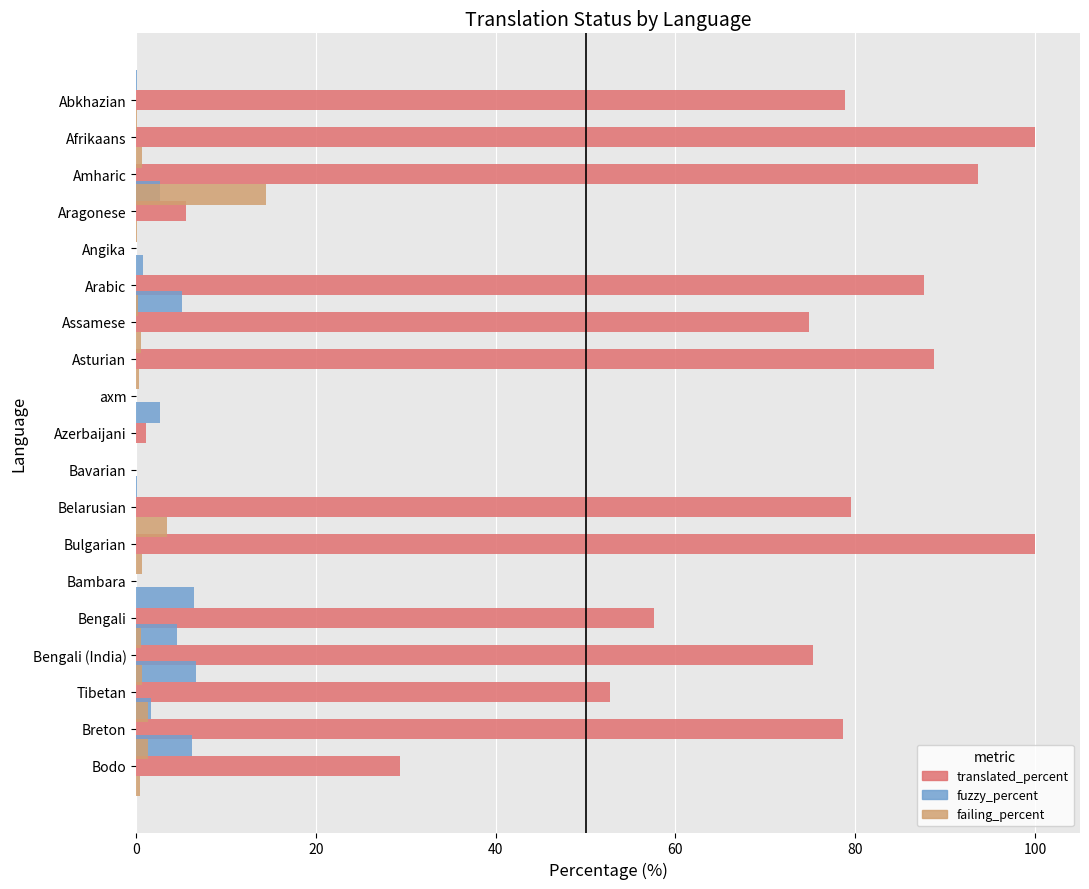

Which series has the largest total across all categories?

translated_percent